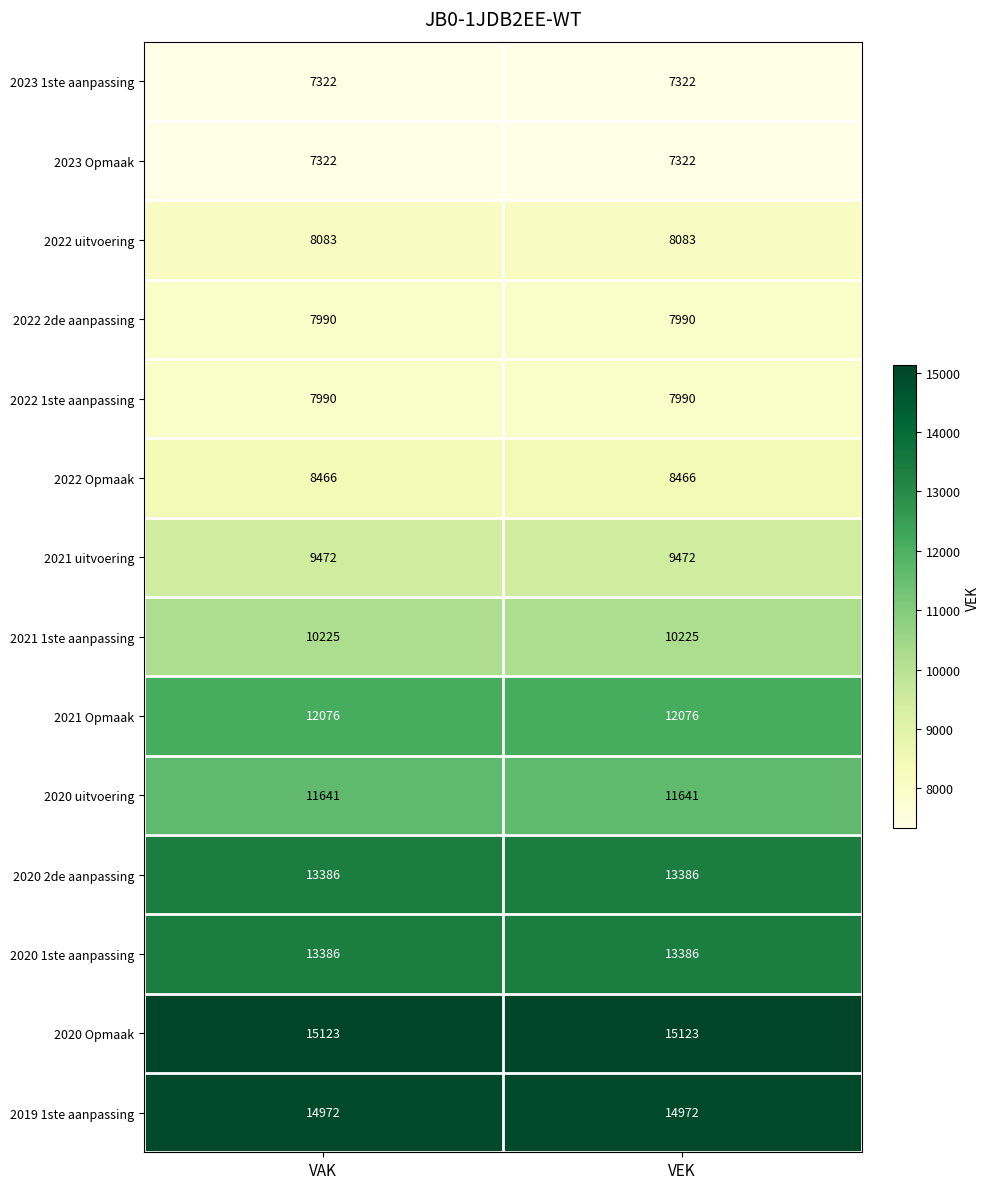

The value of 2022 Opmaak at VEK is 4160. True or false?

False